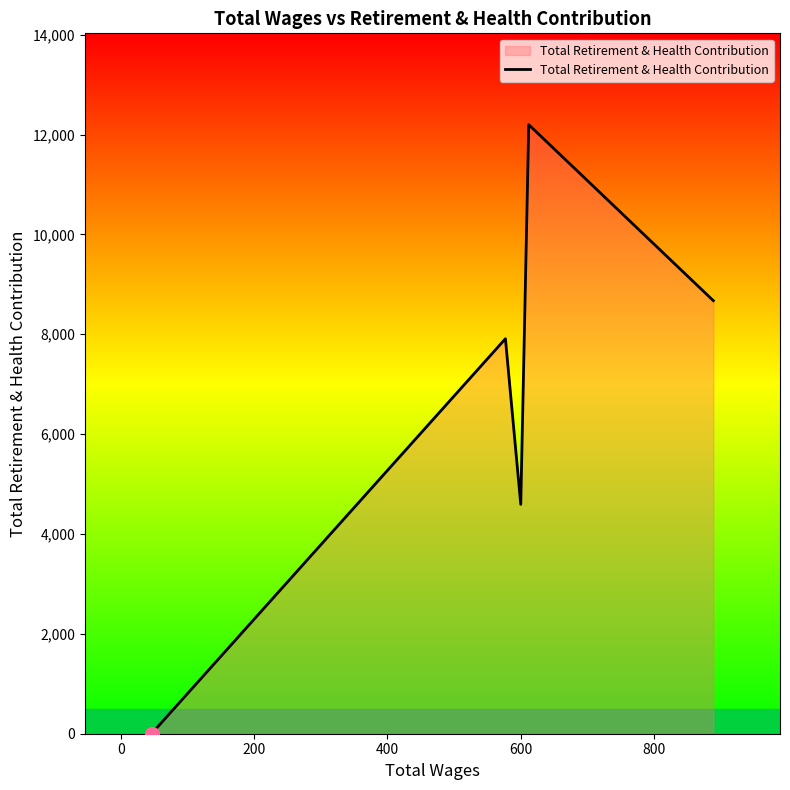

What is the difference between the maximum and second lowest values?

7604